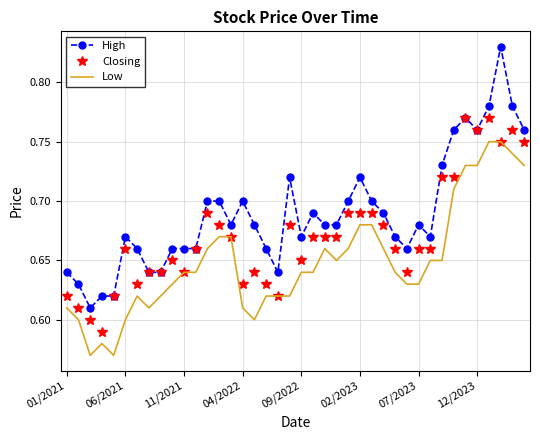

True or false: High and Low cross at least once.

False